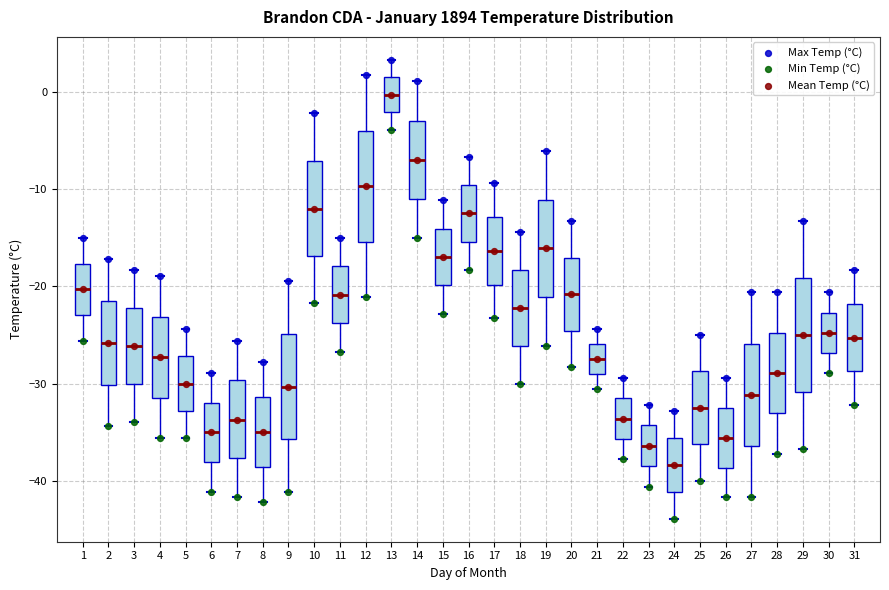

Which box has the highest median line?

13